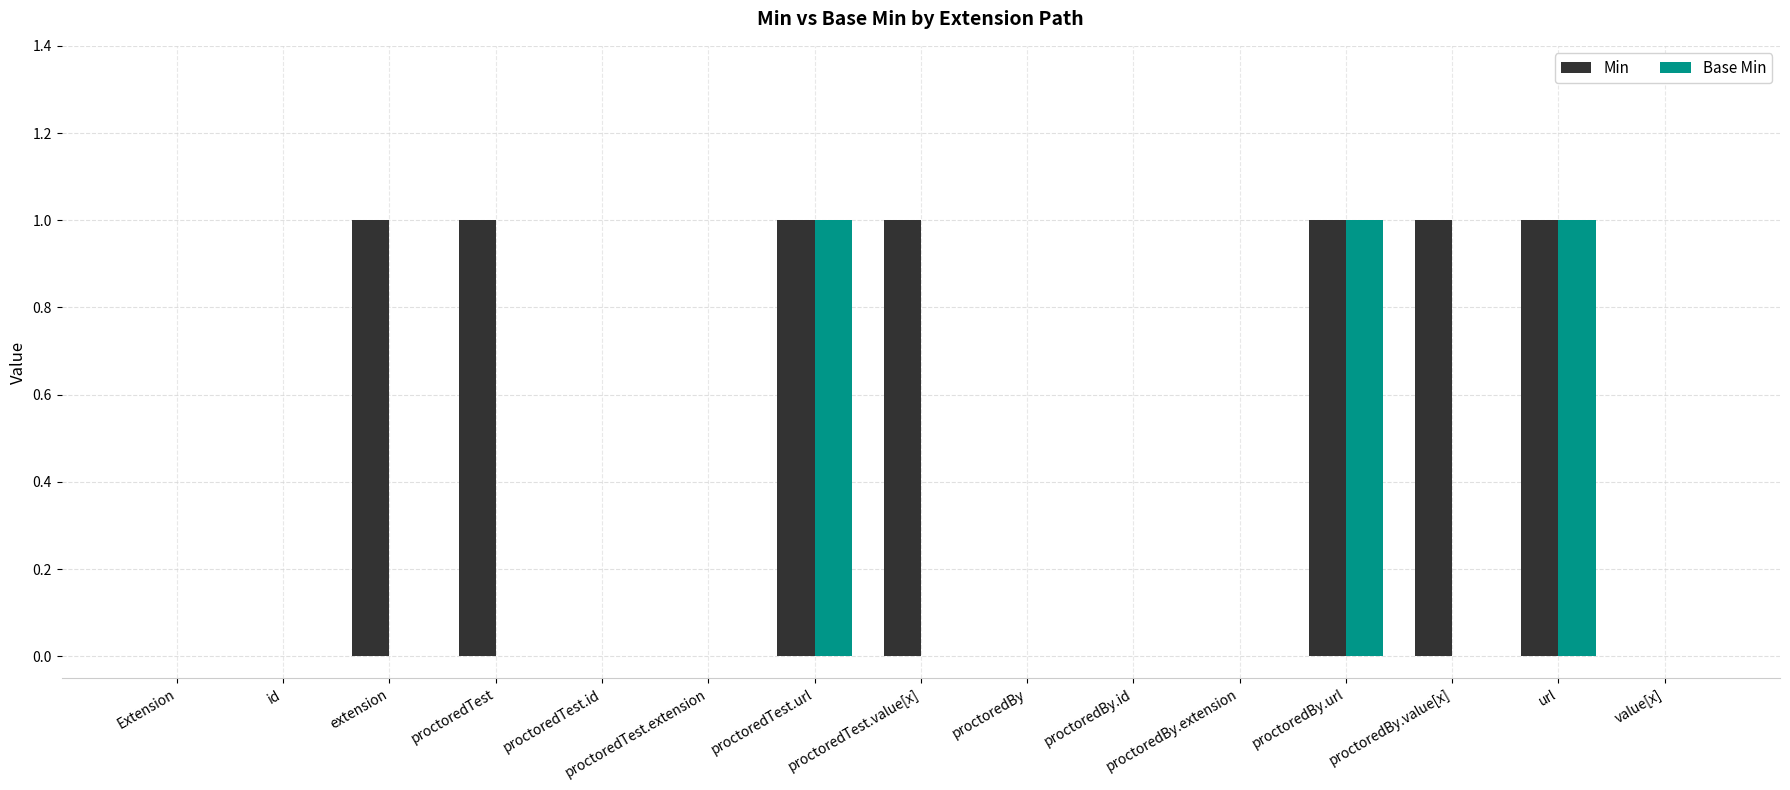

How many Base Min values are between 0 and 1?

15